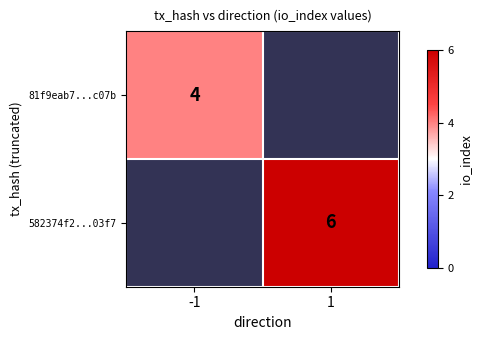

The 582374f2...03f7 series shows 2 at 1. True or false?

False